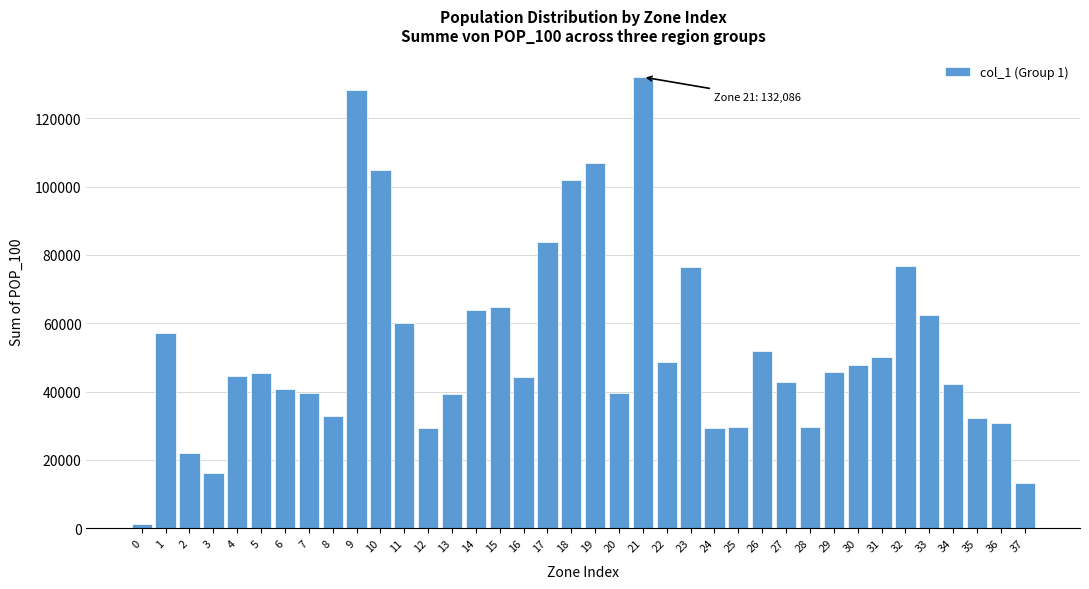

The value at 13 is 39396. True or false?

True